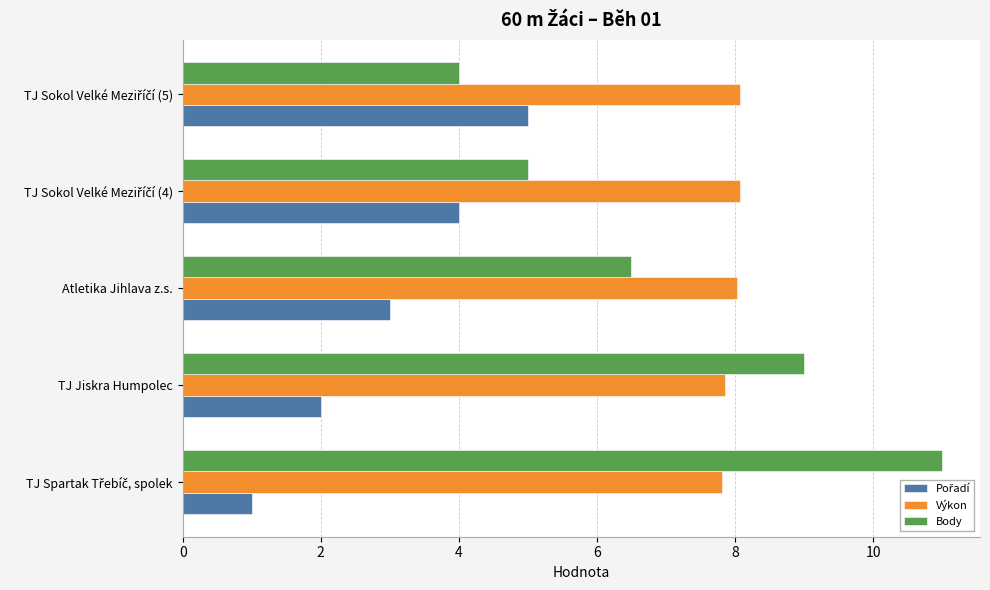

What is the difference between the maximum and minimum values in the Body series?

7.0